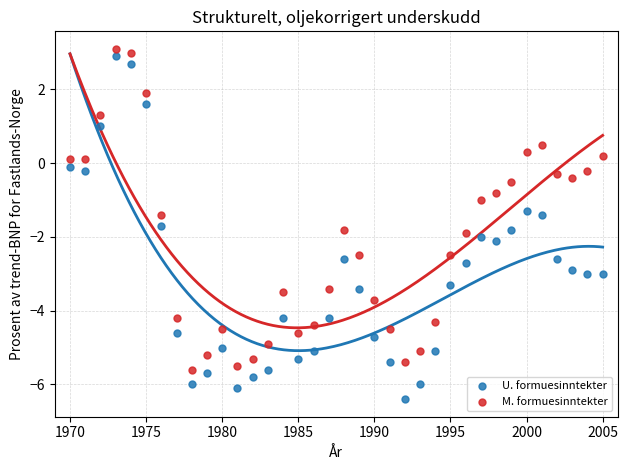

Across all data points, what is the range of X values (max minus min)?

35.0